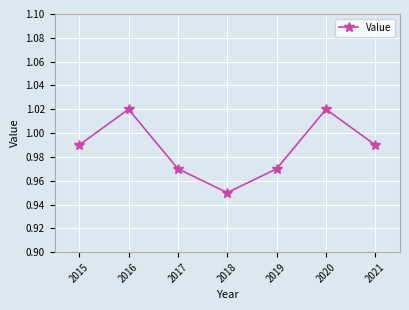

How many points are higher than both their immediate neighbors (excluding endpoints)?

2